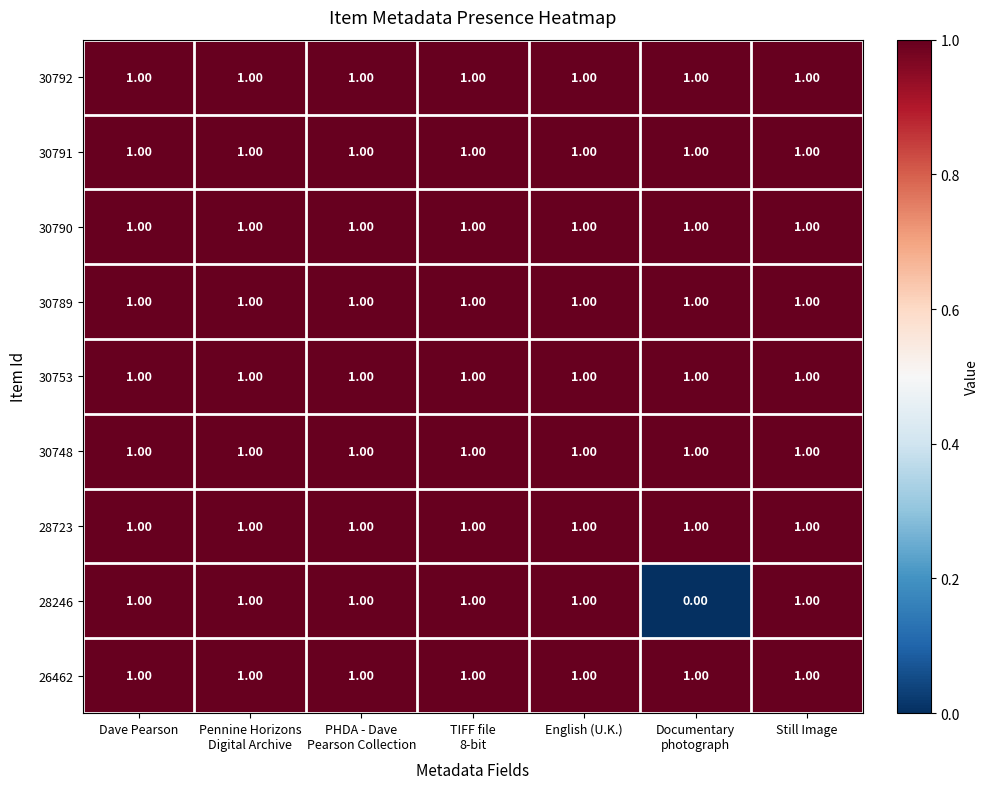

Which series has the widest spread of values?

28246